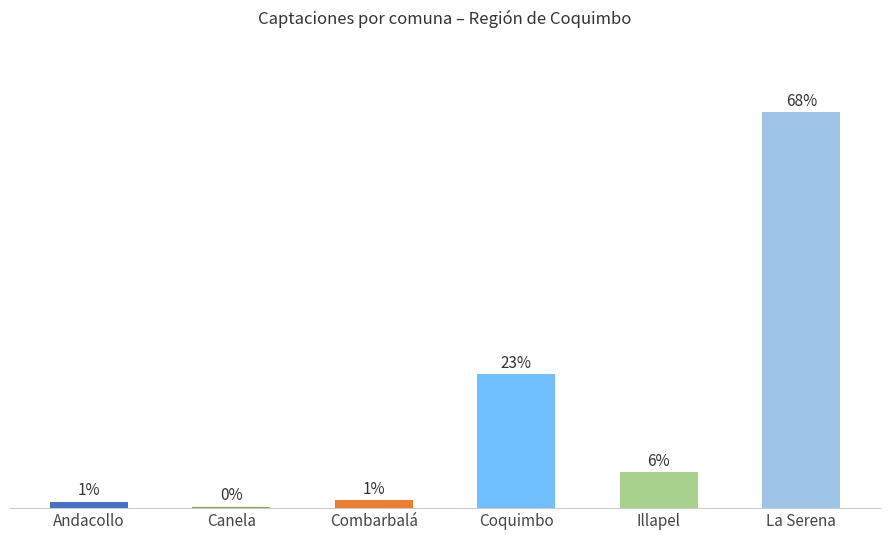

Does the chart contain any negative values?

No